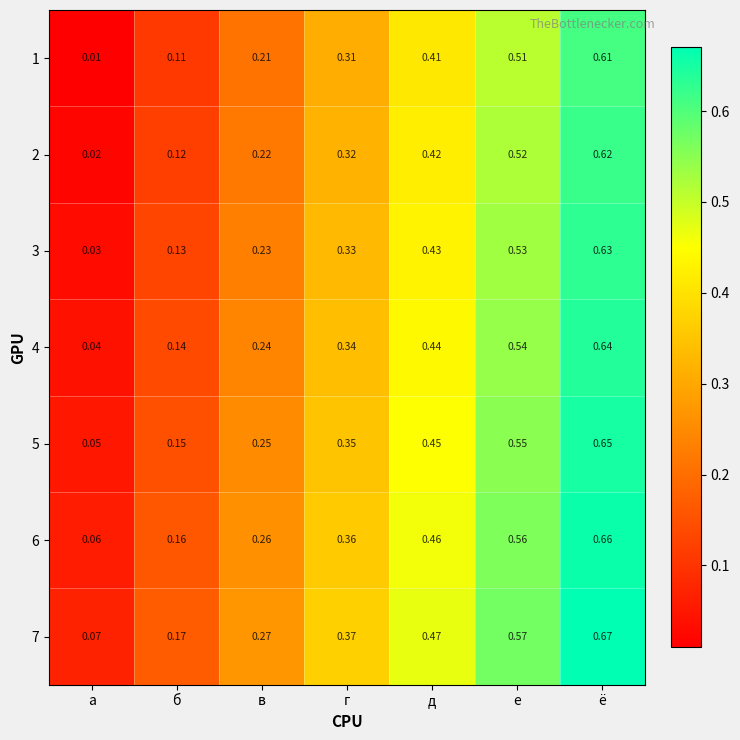

List the labels in order of 1 value, largest first.

ё, е, д, г, в, б, а